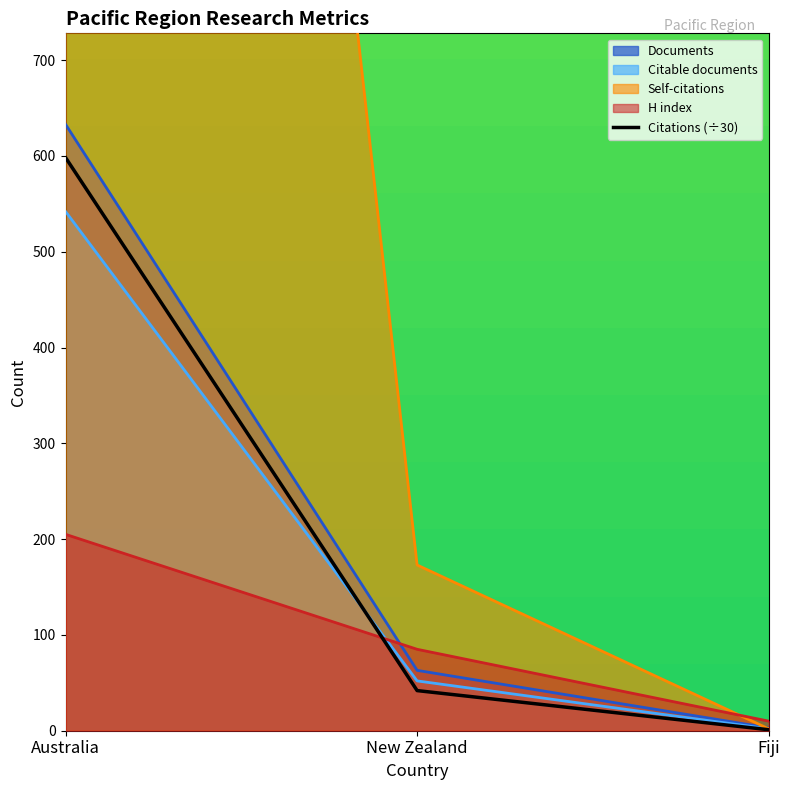

At which category is the sum across all series the highest?

Australia